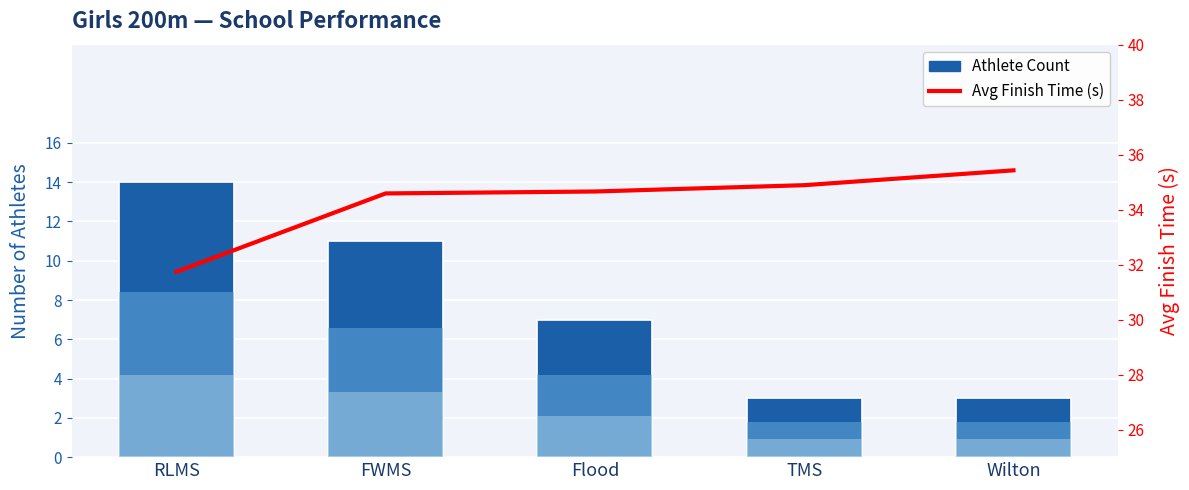

What value does the Avg Finish Time (s) series have at Flood?

34.7